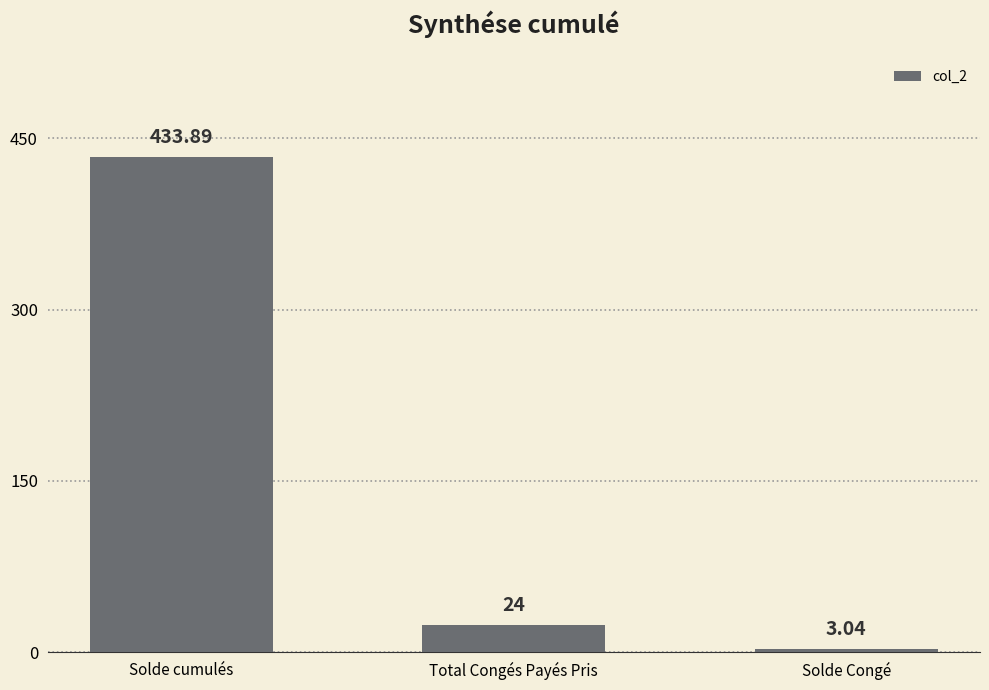

What is the change in value from Total Congés Payés Pris to Solde Congé?

-21.0